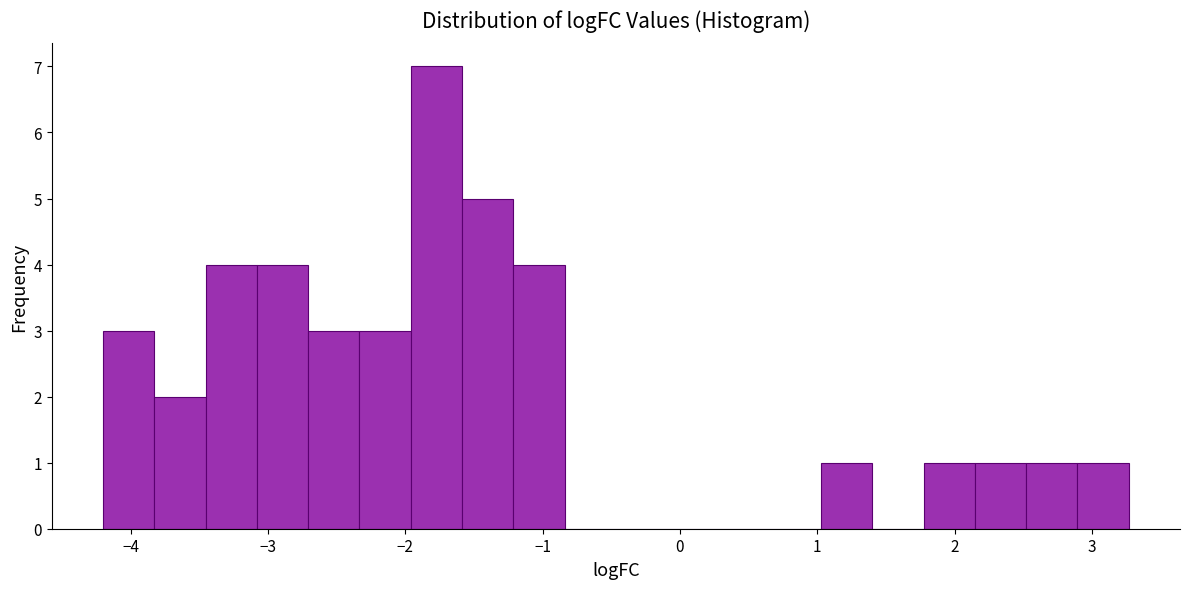

Read against the x-axis, roughly where is the centre of the tallest bar?

-1.8